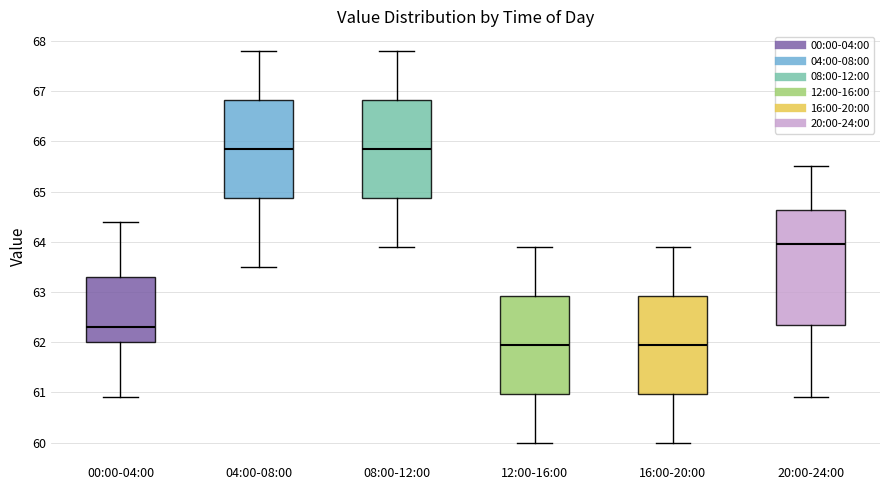

Comparing the boxes themselves (not the whiskers), which one is the tallest?

20:00-24:00